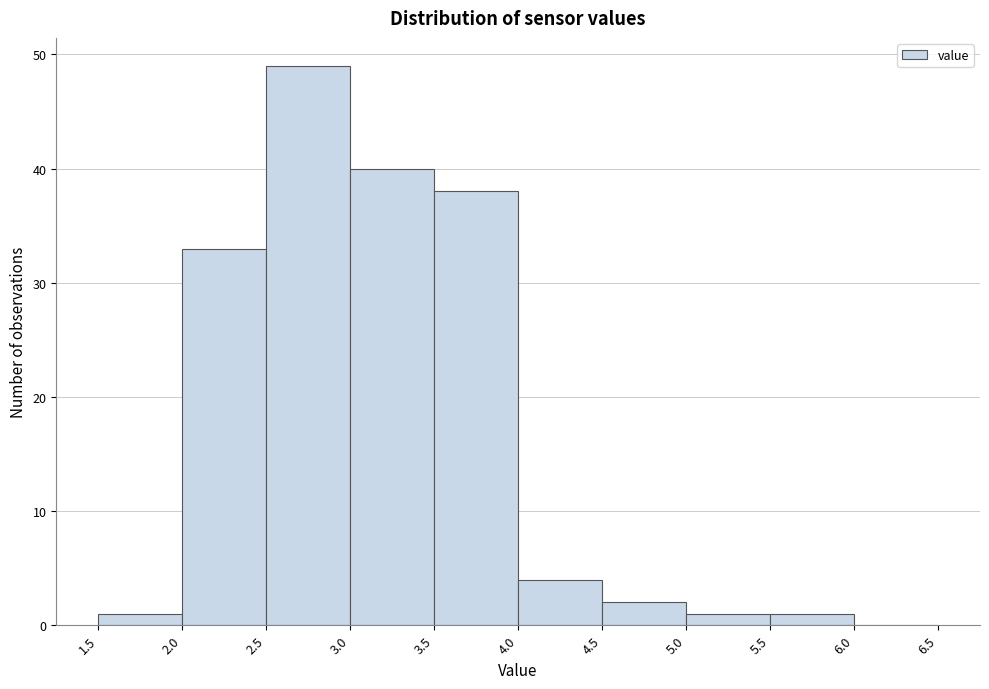

Over which range of the x-axis is the bar tallest?

2.5 to 3.0